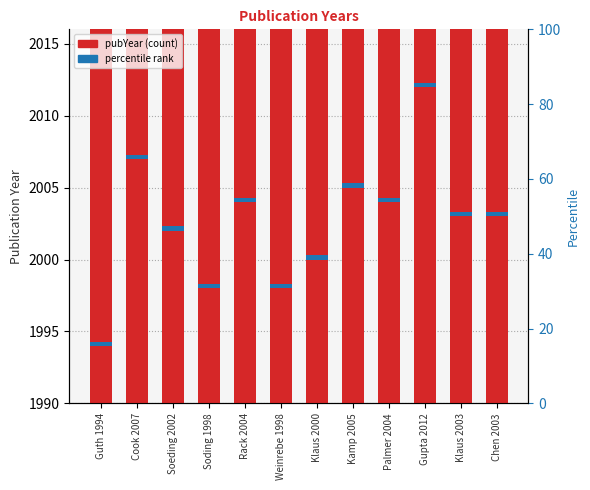

What is the spread (max minus min) of values at Rack 2004?

2003.7